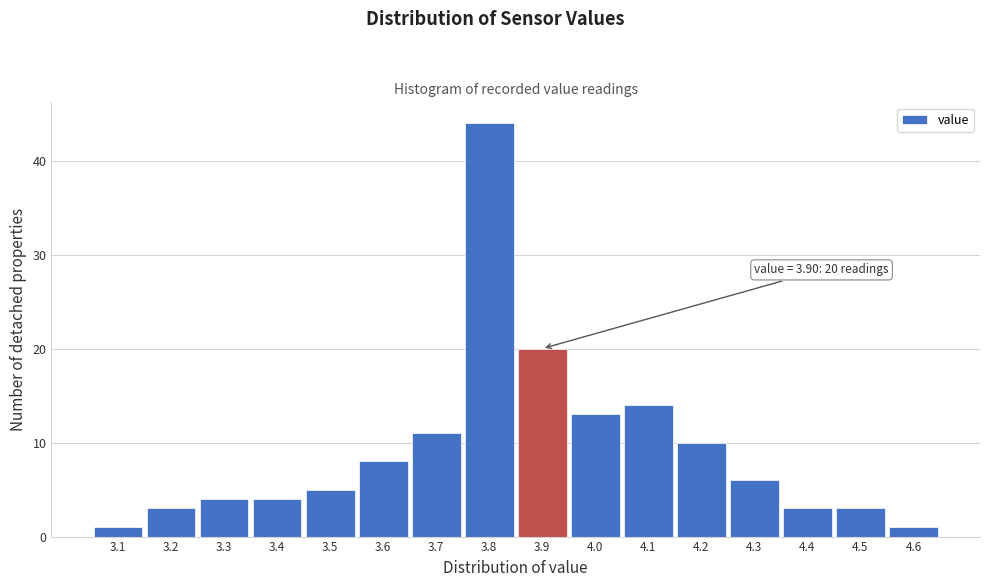

Which range on the x-axis has the tallest bar?

3.75 to 3.85